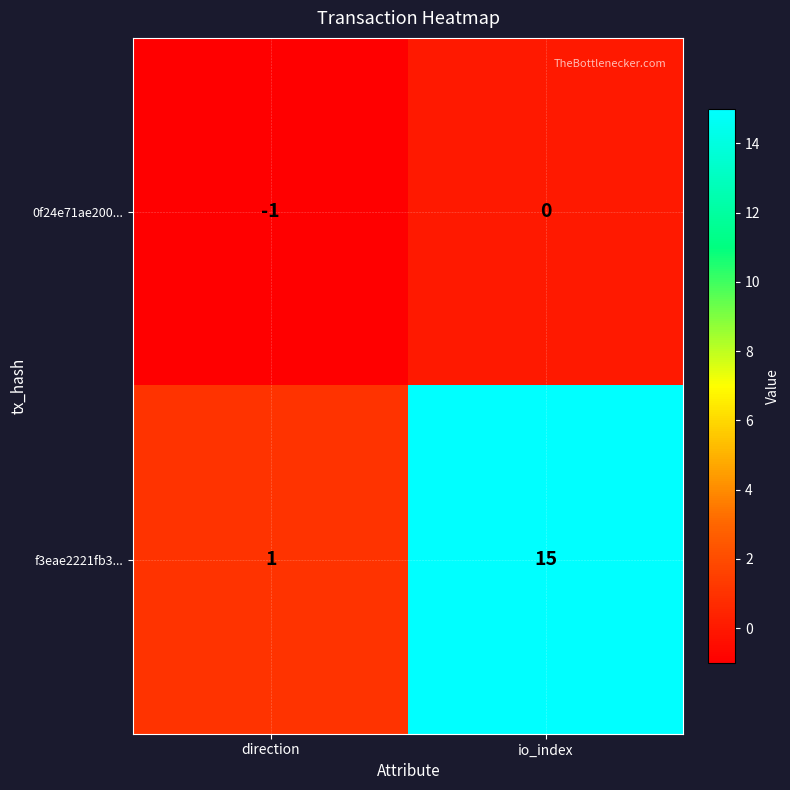

At which category is the sum across all series the highest?

io_index